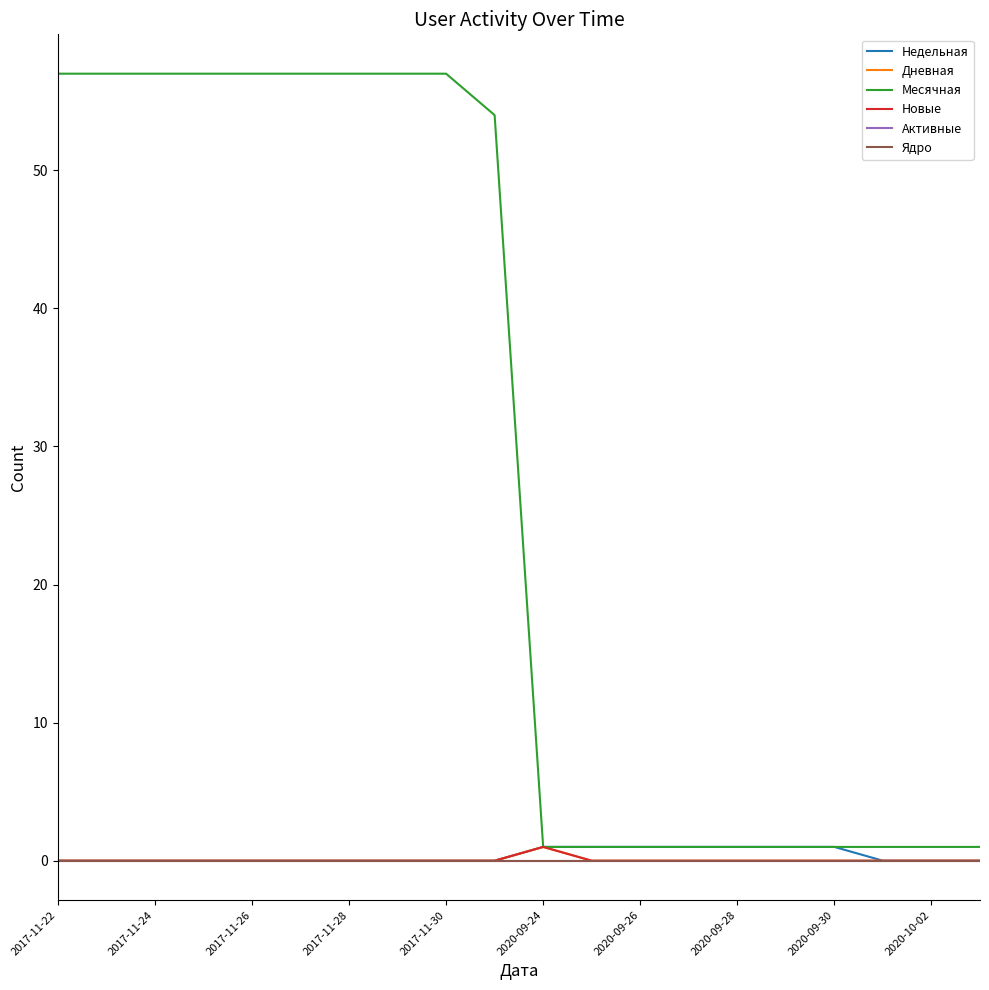

List the labels in order of Активные value, smallest first.

2017-11-22, 2017-11-24, 2017-11-26, 2017-11-28, 2017-11-30, 2020-09-24, 2020-09-26, 2020-09-28, 2020-09-30, 2020-10-02, 10, 11, 12, 13, 14, 15, 16, 17, 18, 19